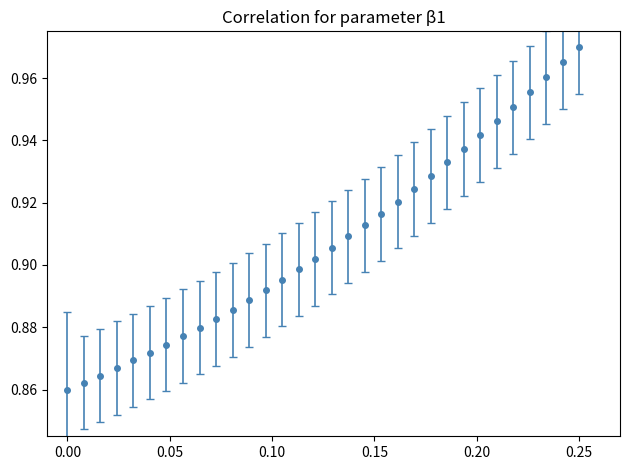

True or false: the data has more than 2 interior local peaks.

False